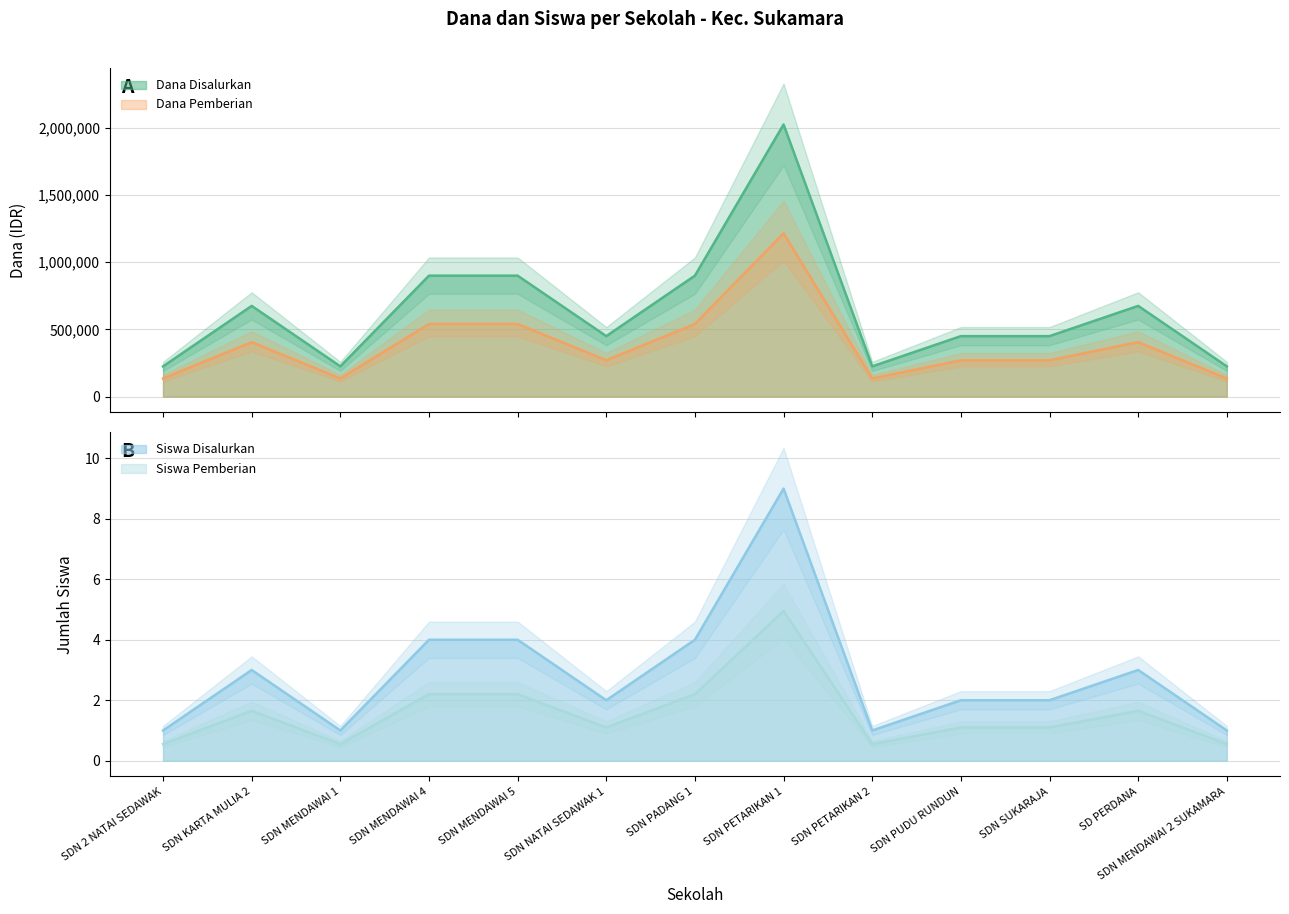

What is the label of the 9th point from the left?

SDN PETARIKAN 2